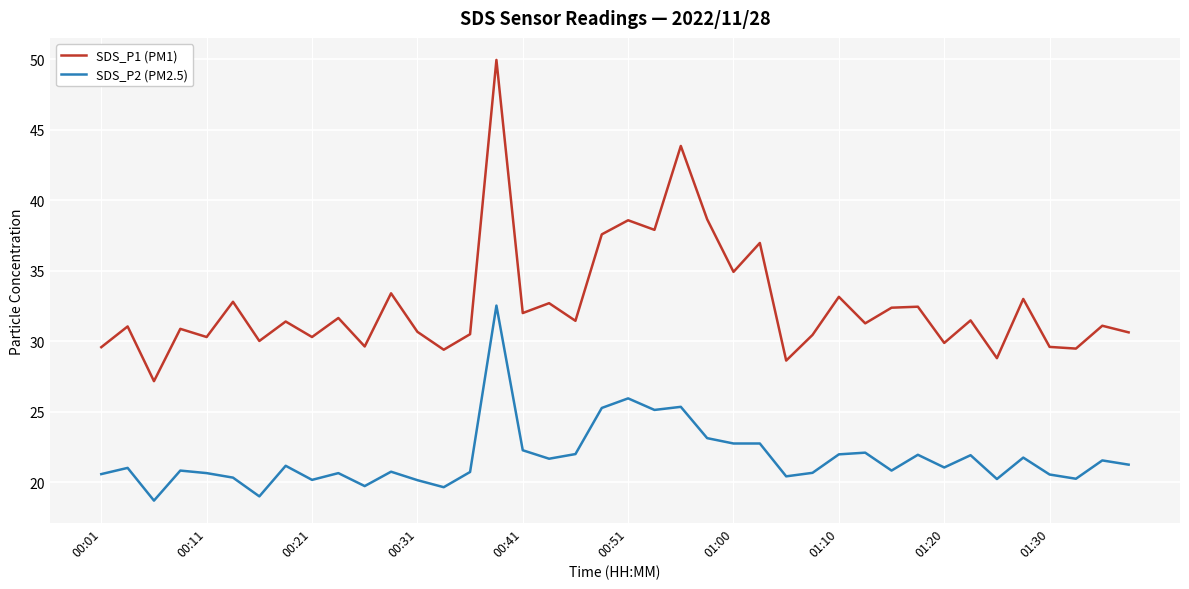

What is the smallest value displayed?

18.7